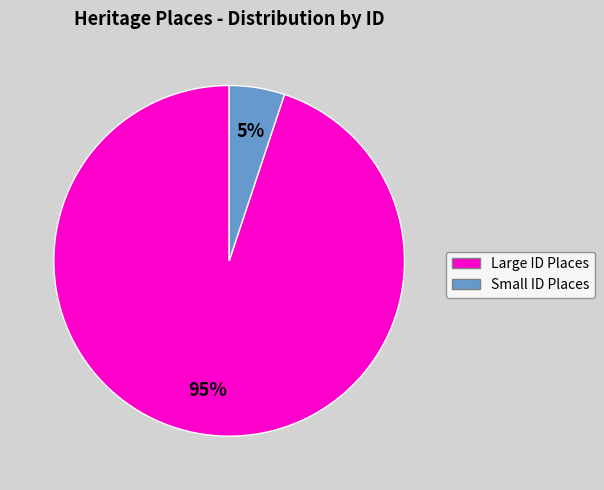

What is the smallest slice in the pie chart?

Small ID Places